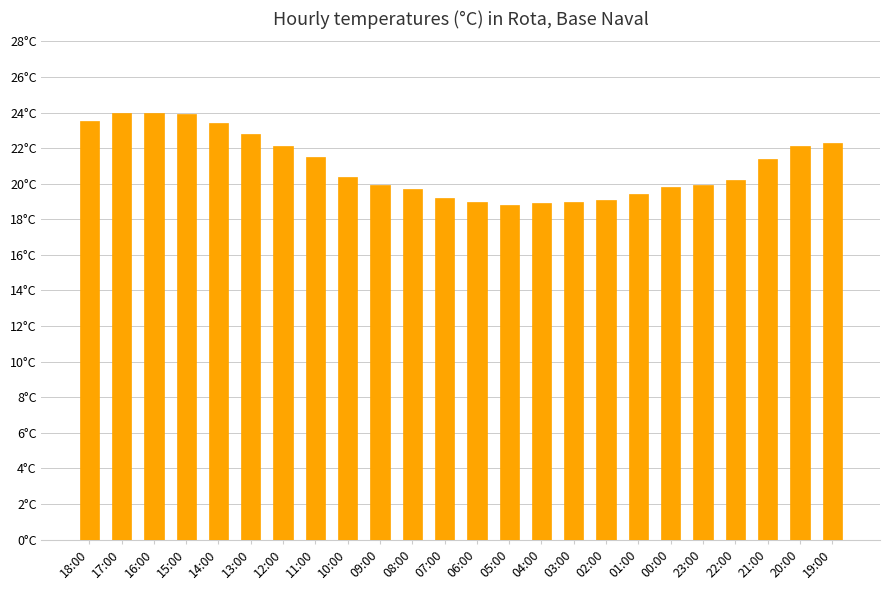

List the labels in order of value, largest first.

17:00, 16:00, 15:00, 18:00, 14:00, 13:00, 19:00, 12:00, 20:00, 11:00, 21:00, 10:00, 22:00, 09:00, 23:00, 00:00, 08:00, 01:00, 07:00, 02:00, 06:00, 03:00, 04:00, 05:00